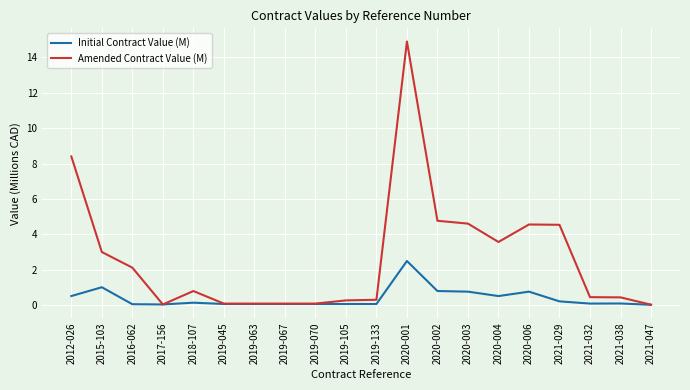

Which series has the widest spread of values?

Amended Contract Value (M)